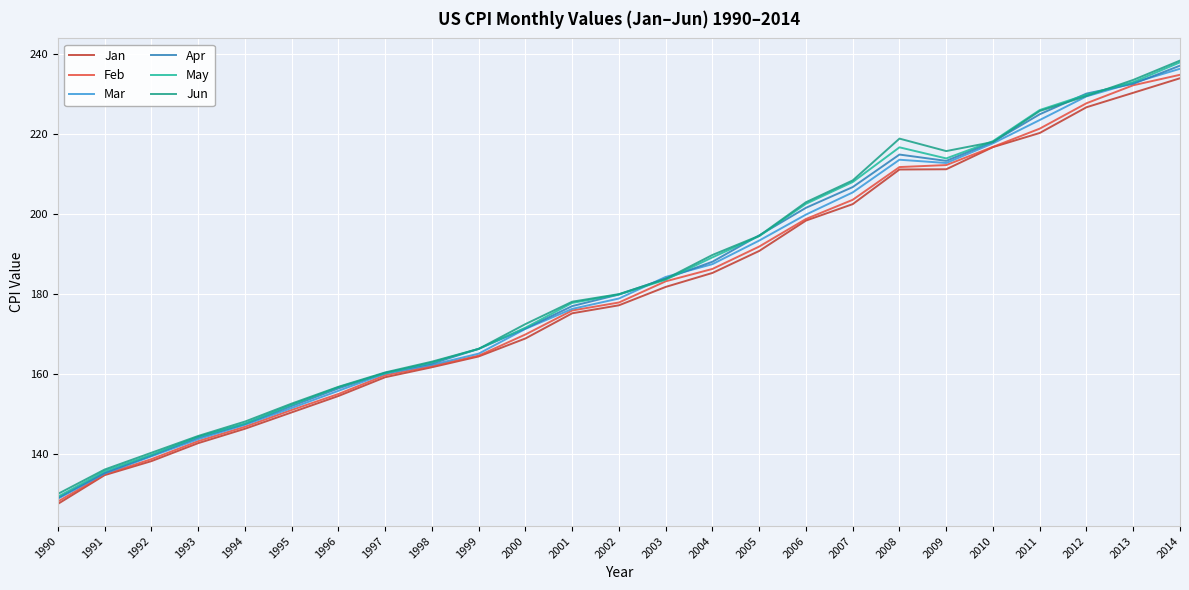

What are all the series names shown in the legend?

Jan, Feb, Mar, Apr, May, Jun